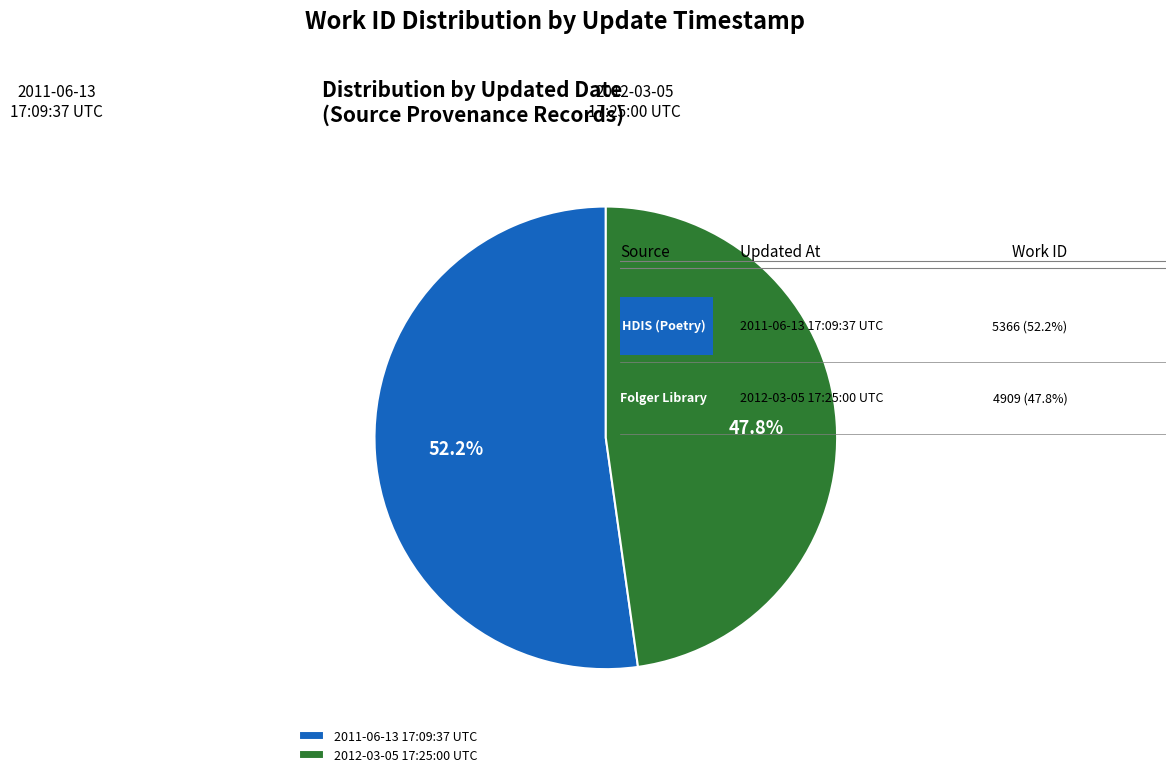

How many segments does this pie chart have?

2